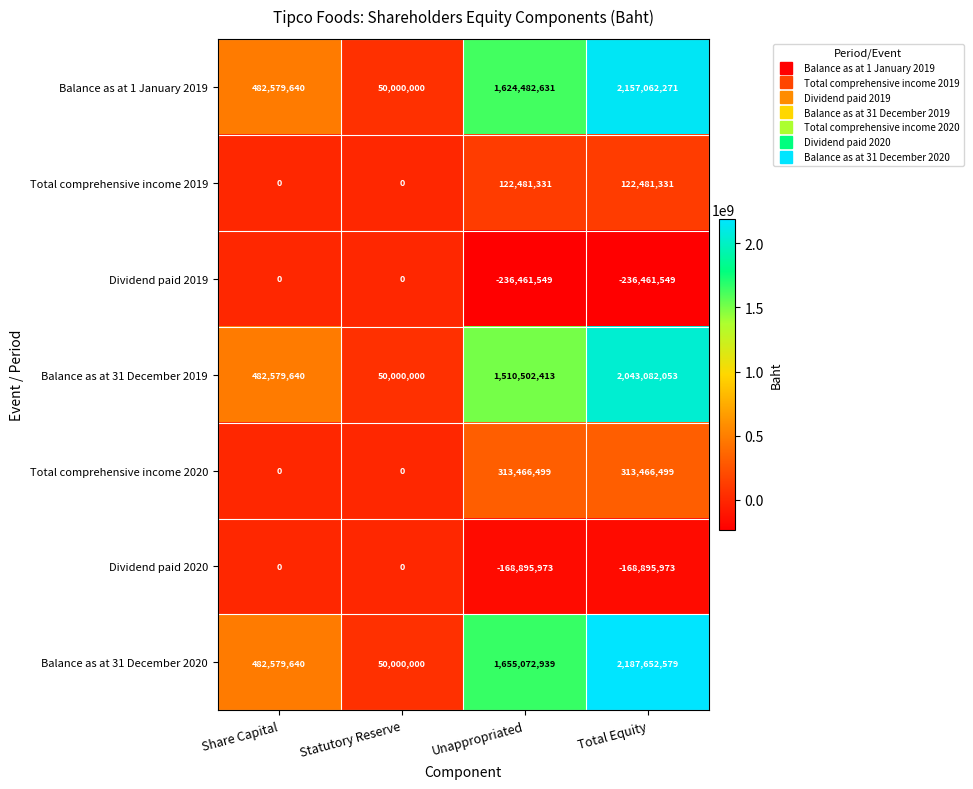

What is the sum of all Balance as at 31 December 2020 values?

4375305158